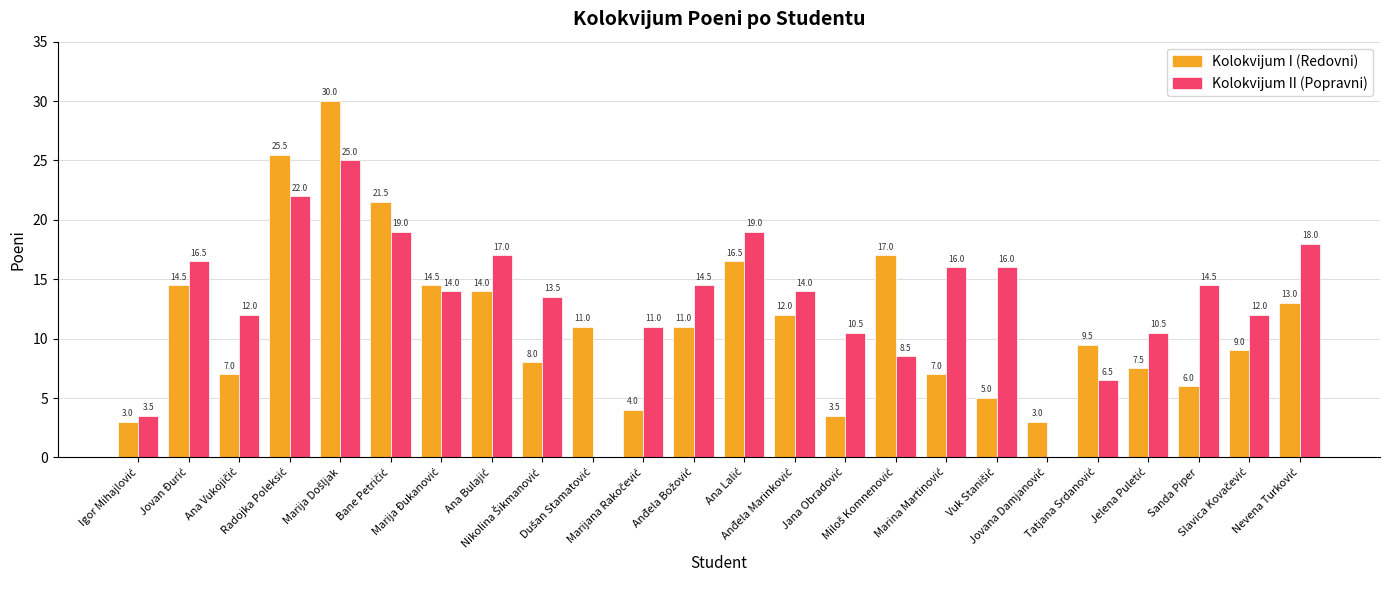

Reading left to right, extract all data points from this chart.

Kolokvijum I (Redovni): 3.0	14.5	7.0	25.5	30.0	21.5	14.5	14.0	8.0	11.0	4.0	11.0	16.5	12.0	3.5	17.0	7.0	5.0	3.0	9.5	7.5	6.0	9.0	13.0
Kolokvijum II (Popravni): 3.5	16.5	12.0	22.0	25.0	19.0	14.0	17.0	13.5	0.0	11.0	14.5	19.0	14.0	10.5	8.5	16.0	16.0	0.0	6.5	10.5	14.5	12.0	18.0